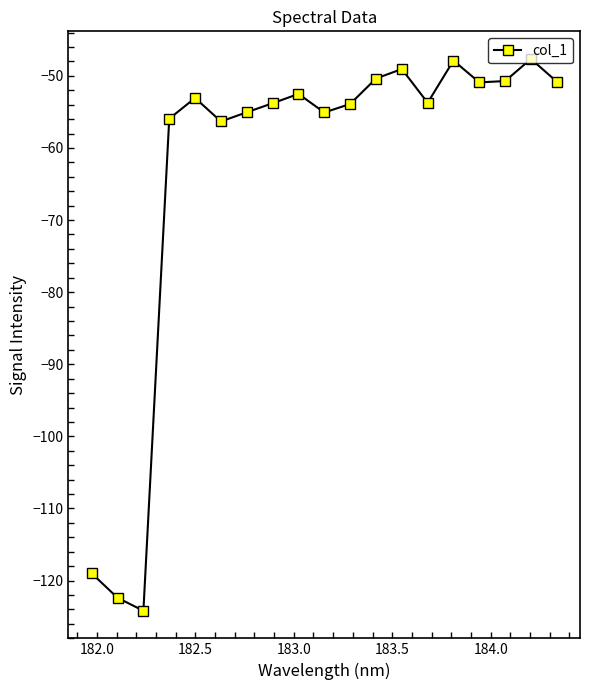

What is the sum of all values?

-1202.3